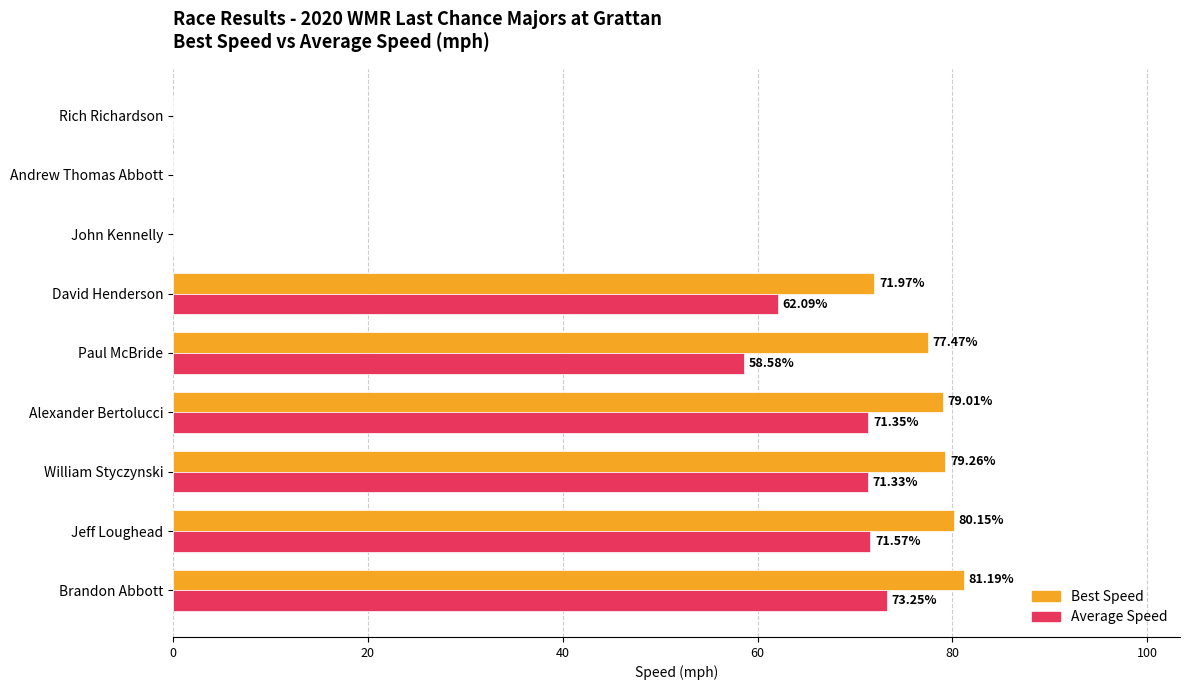

Which category has the highest value in the Best Speed series?

Brandon Abbott